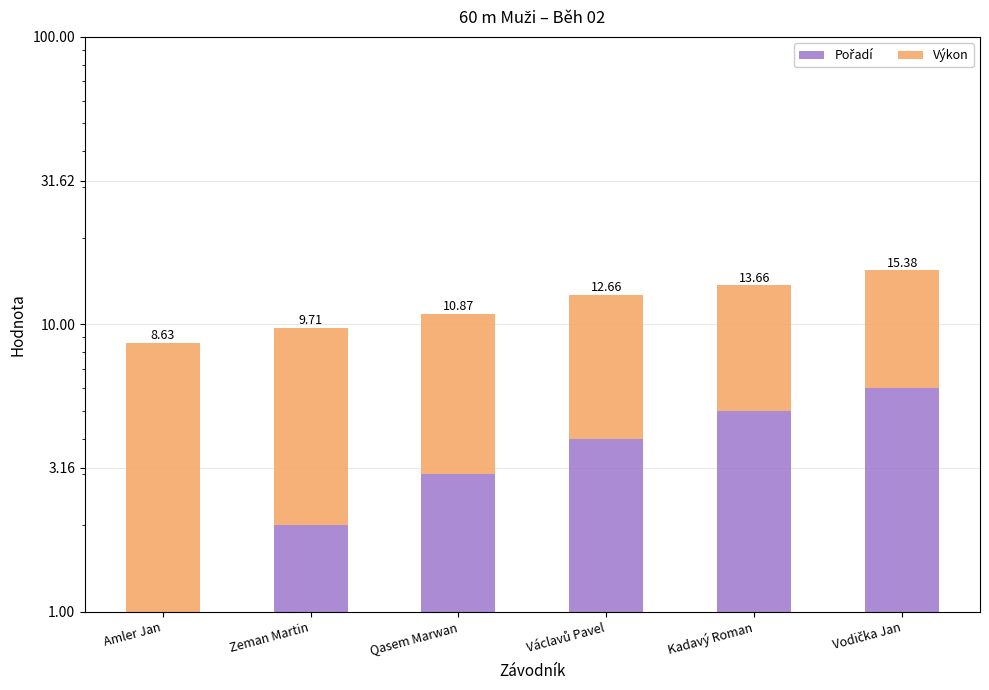

What is the average value of the Pořadí series?

3.5